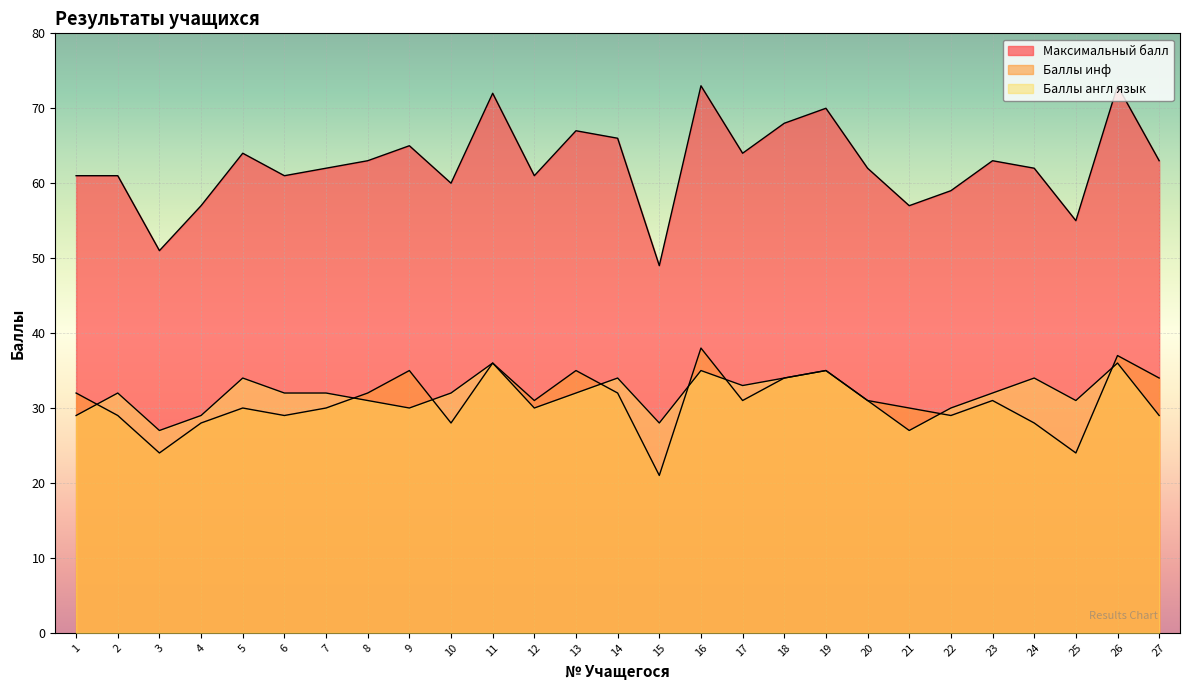

Which series has the largest total across all categories?

Максимальный балл